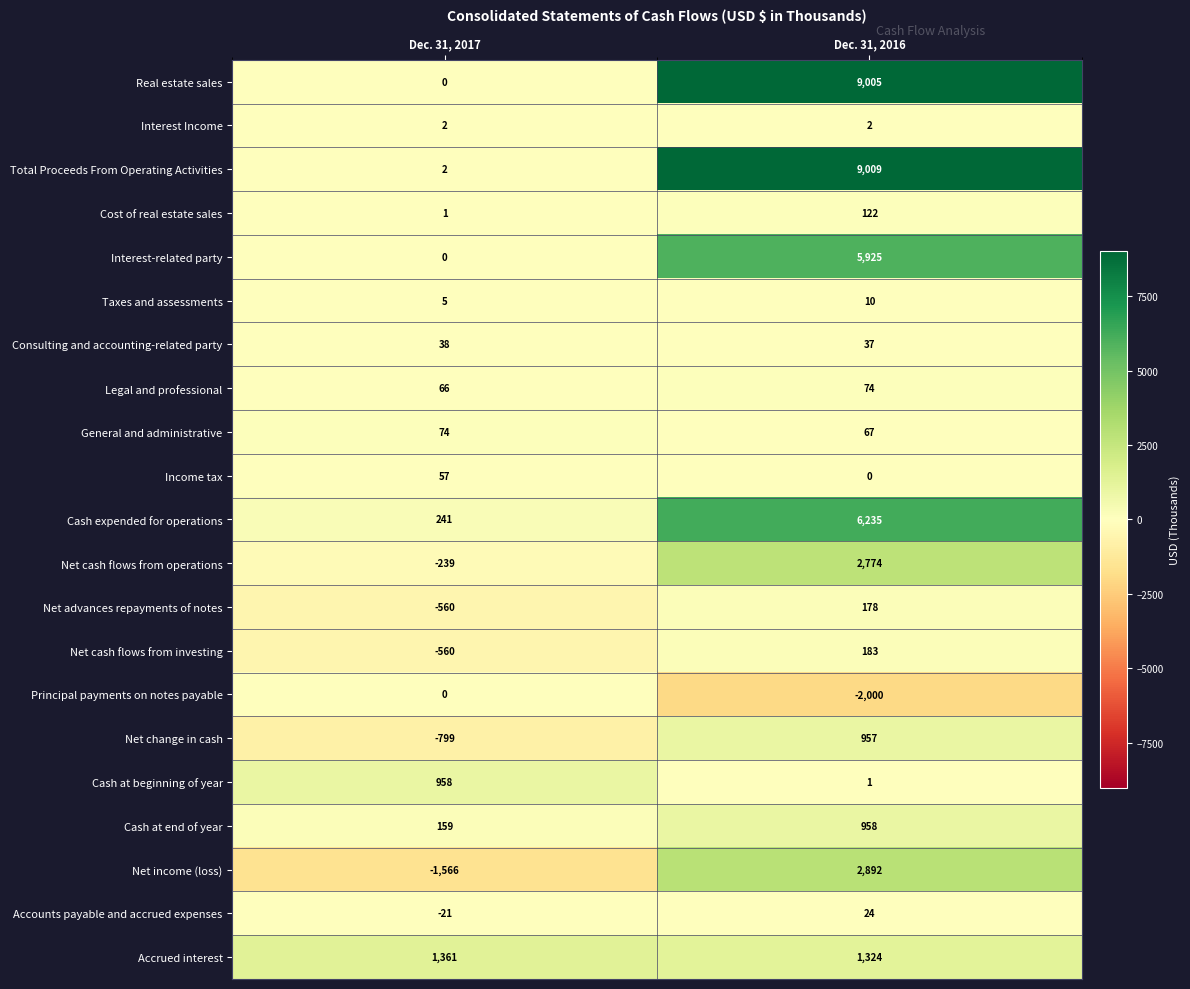

True or false: Legal and professional has a value of 44 at Dec. 31, 2016.

False